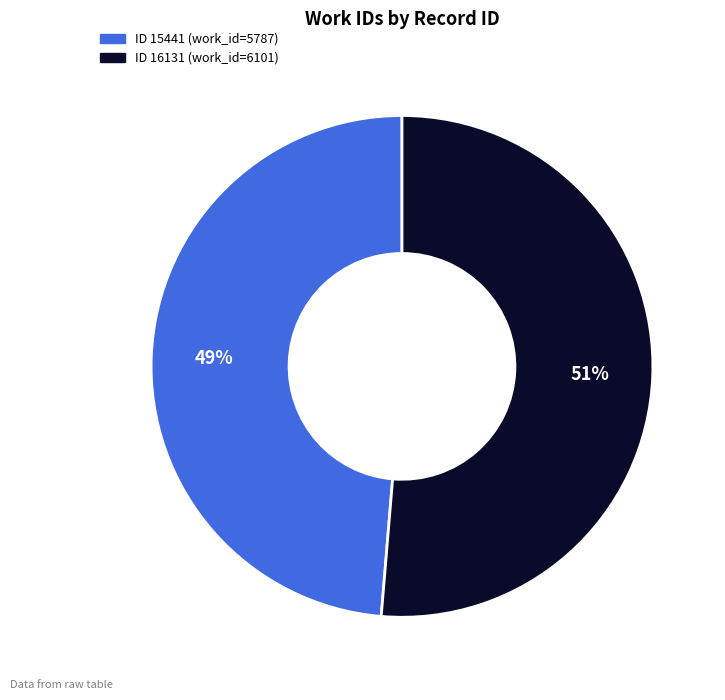

To the nearest percent, what is the average slice percentage?

50%